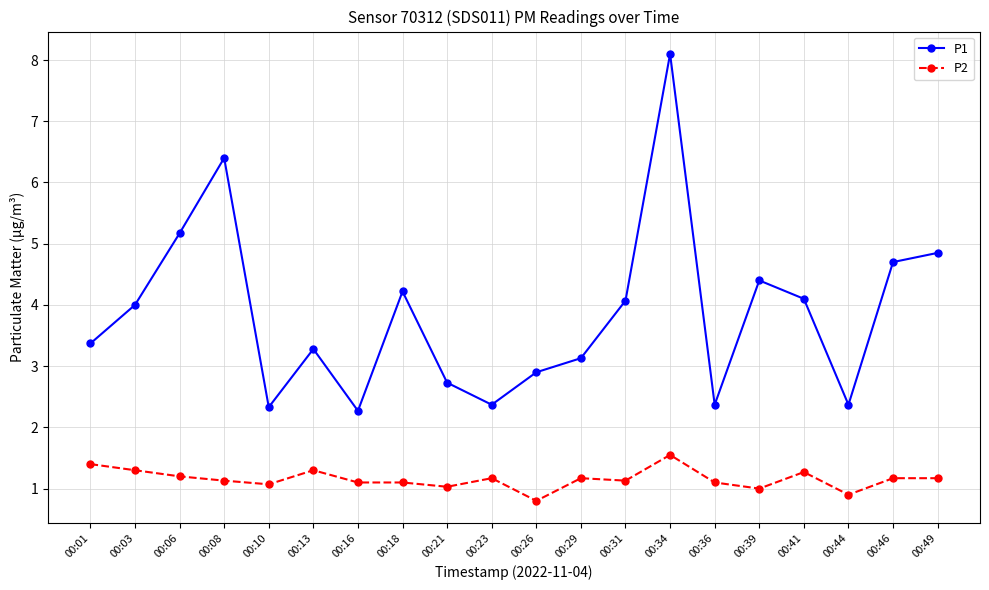

How many data points in P1 are less than 4?

10